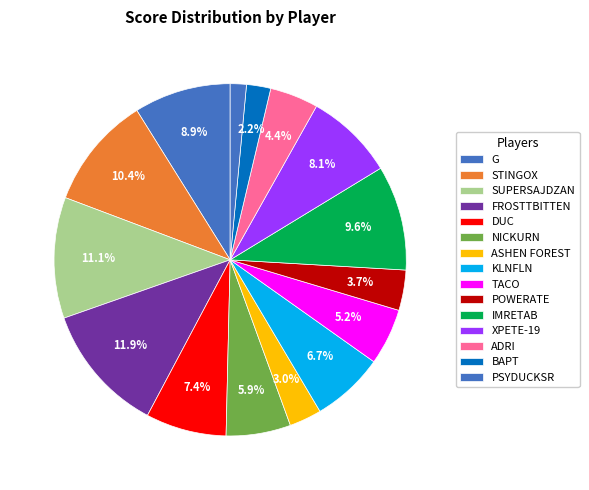

To the nearest percent, what portion does XPETE-19 represent?

8%